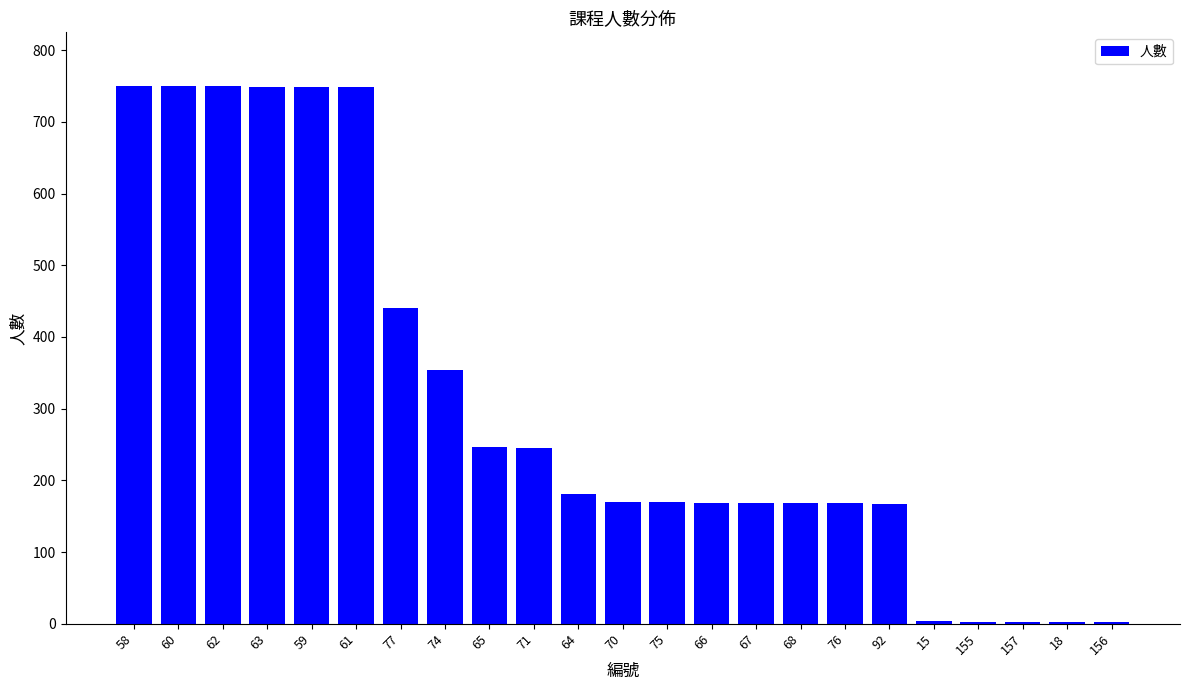

Is it true that the value at 77 is 115?

False